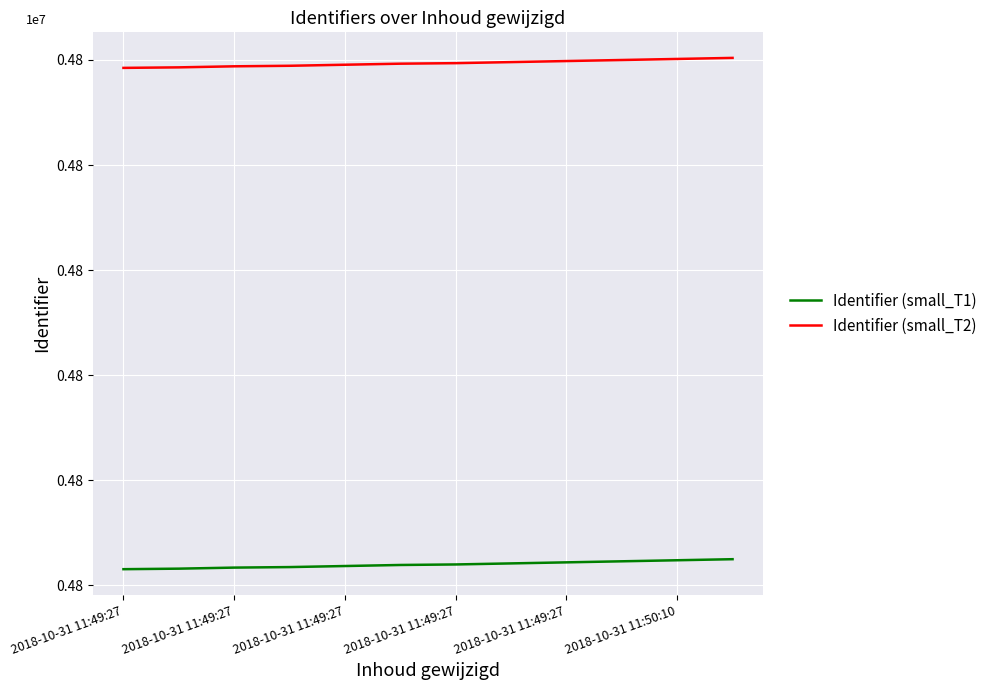

Does the chart have visible grid lines?

Yes